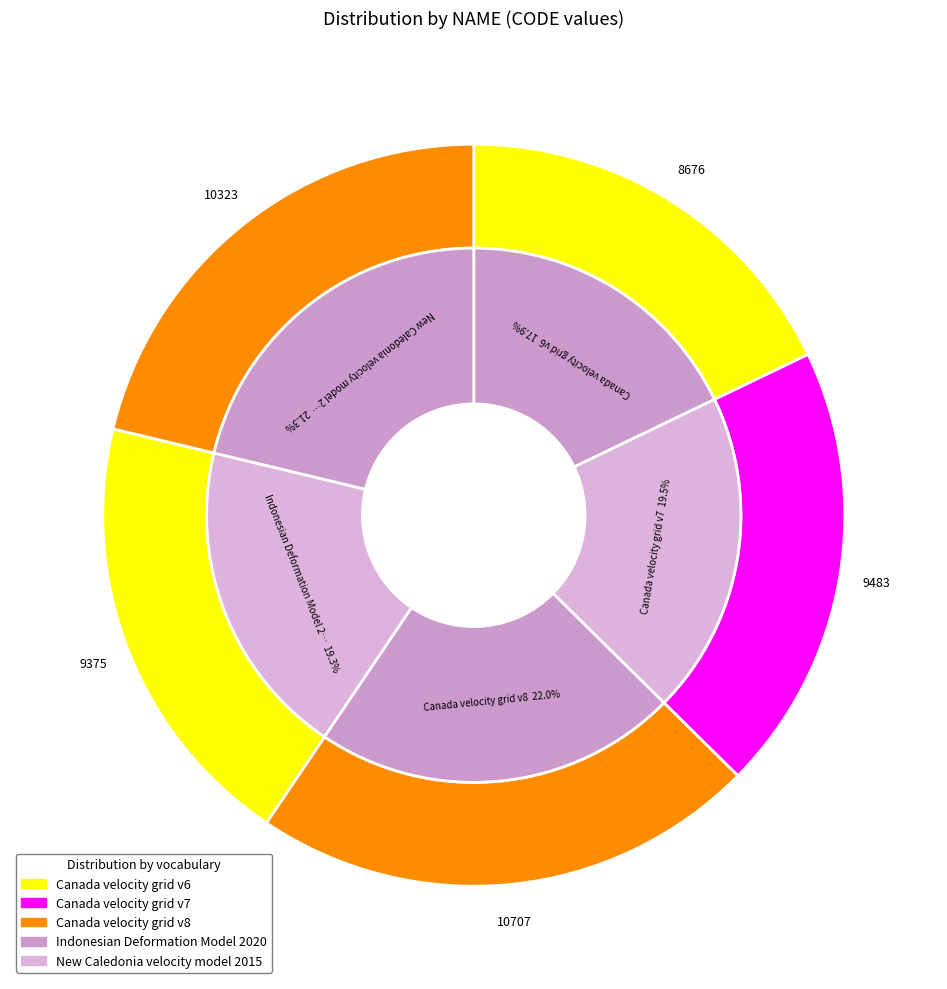

To the nearest percent, what portion does New Caledonia velocity model 2015 represent?

21%